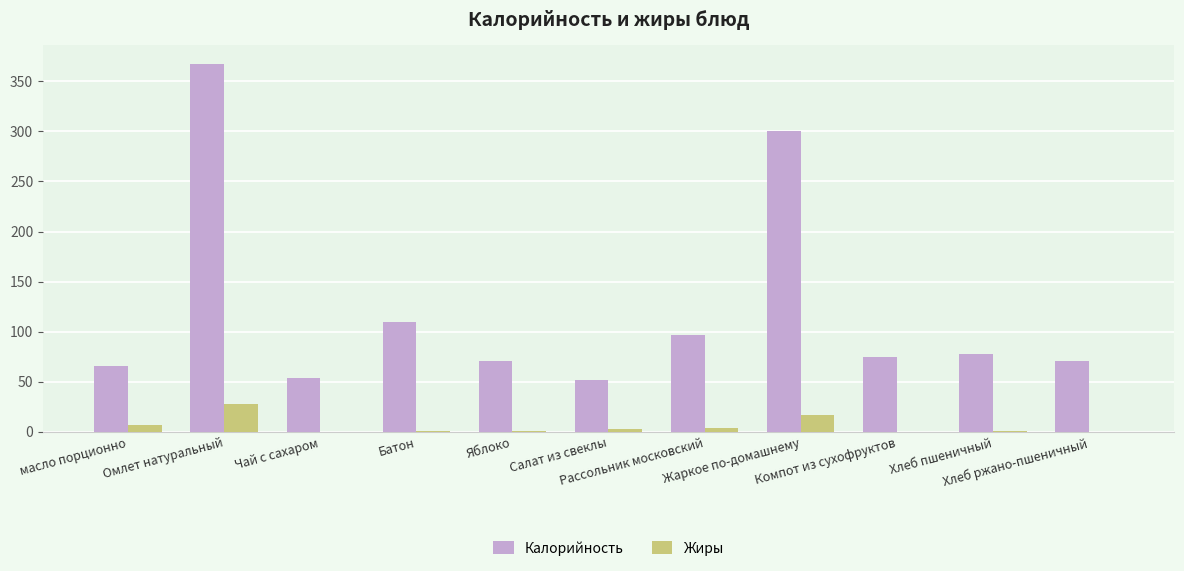

What is the sum of the Калорийность values at Батон and Хлеб ржано-пшеничный?

180.5